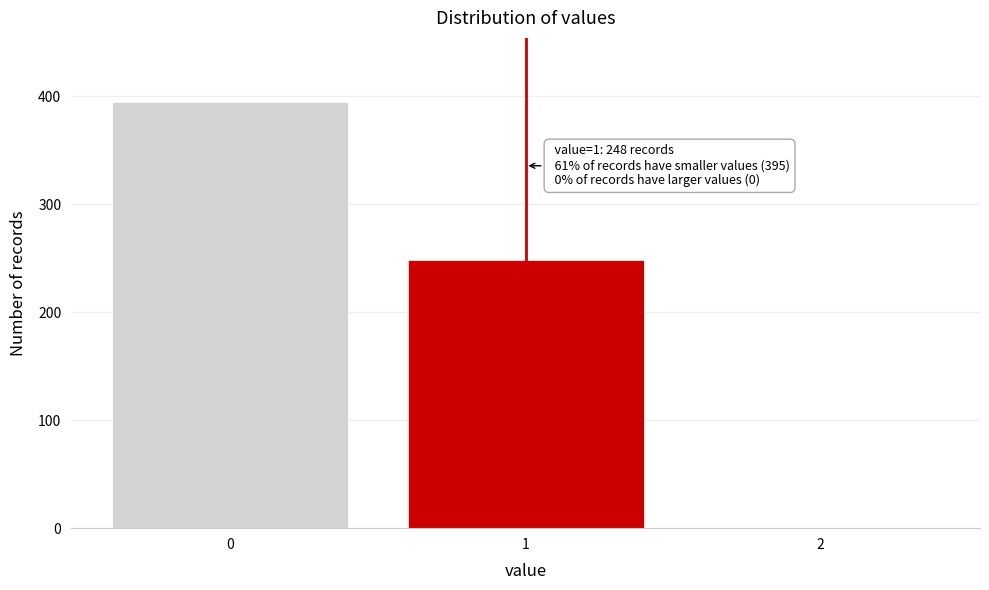

Reading left to right, what are all the values shown in this chart?

0=395	1=248	2=0